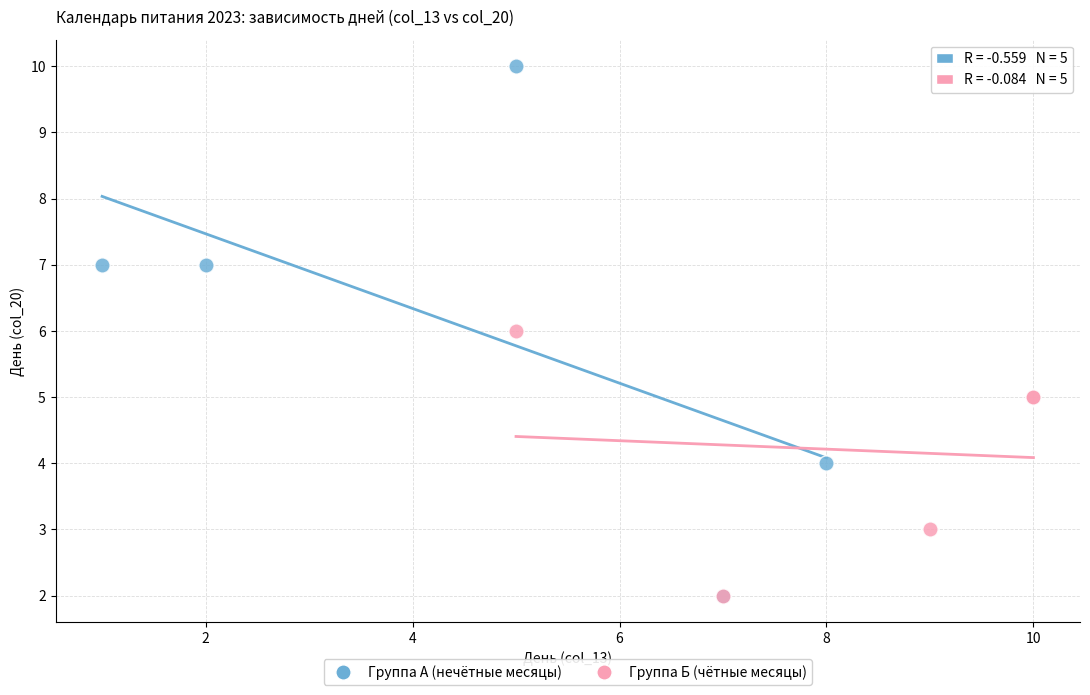

Which series reaches the maximum Y coordinate?

Группа А (нечётные месяцы)